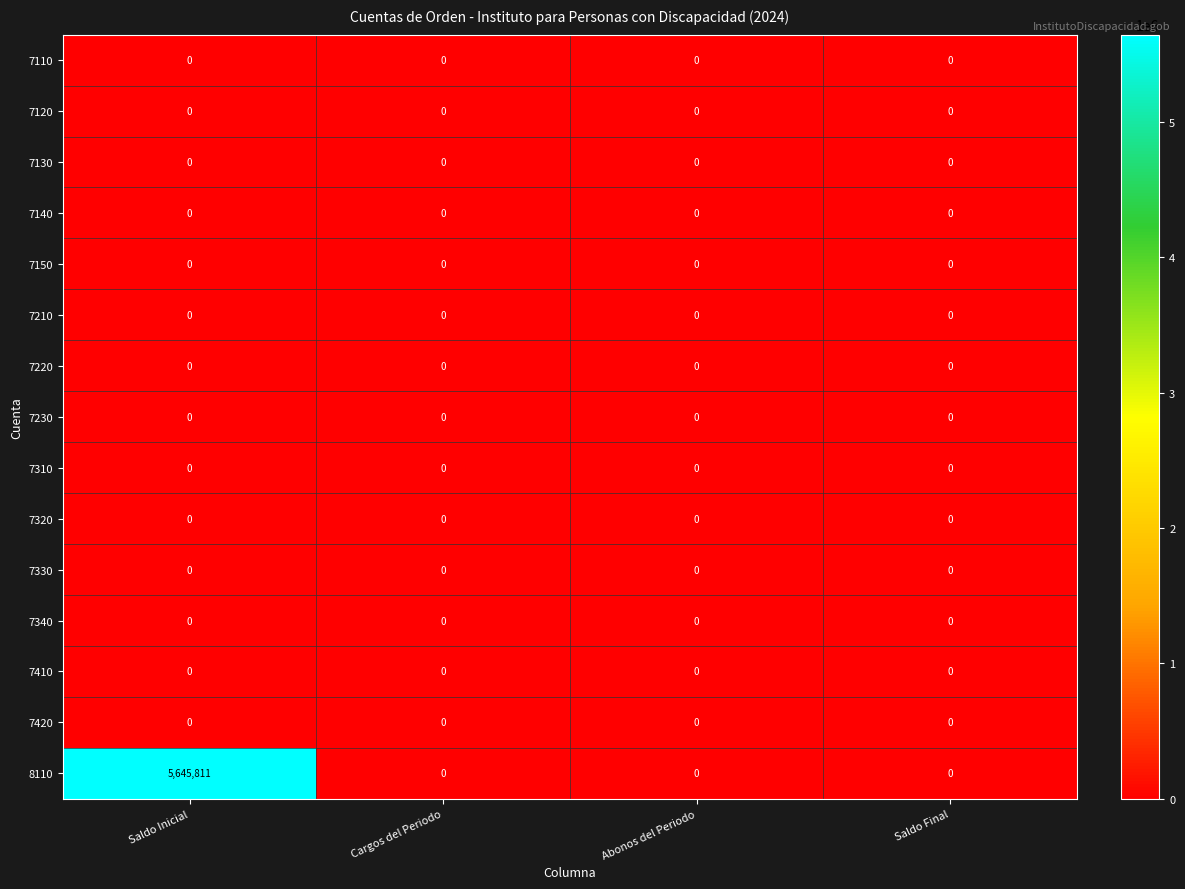

Between Saldo Inicial and Cargos del Periodo, which series saw the biggest shift?

8110